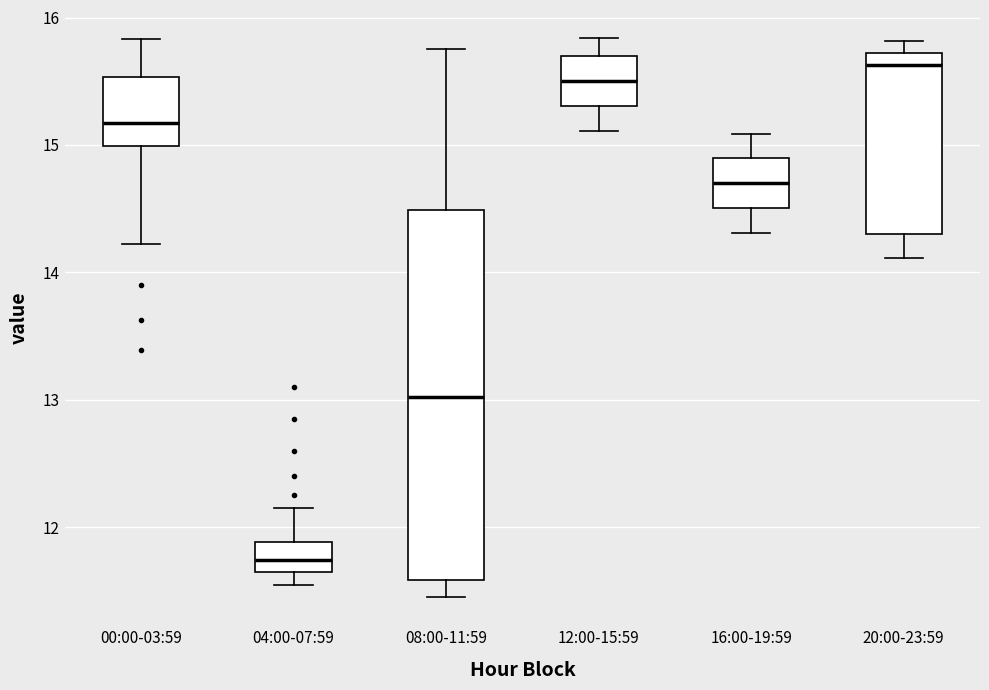

Which box is the tallest, from its lower edge to its upper edge?

08:00-11:59